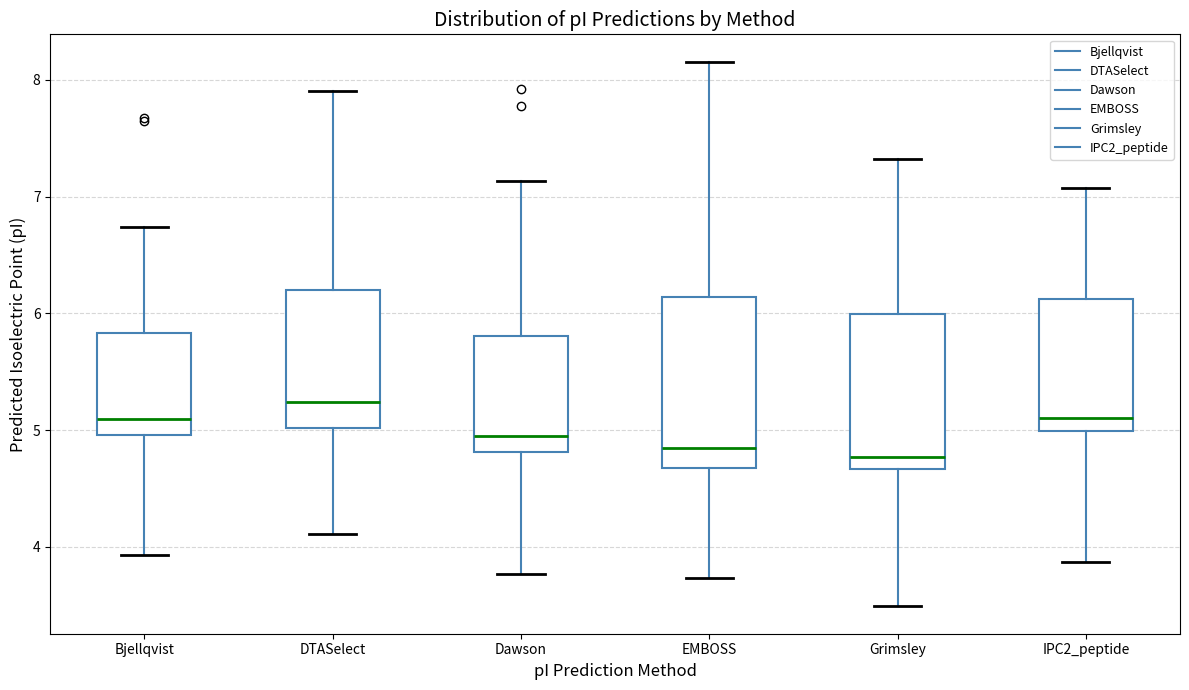

Reading left to right, read every box against the y-axis: the position of its median line, the range the box covers, and the ends of its whiskers. The values are not printed on the chart, so give them approximately, as read against the axis.

Bjellqvist: median 5.1, box 5.0 to 5.8, whiskers 3.9 to 6.7
DTASelect: median 5.2, box 5.0 to 6.2, whiskers 4.1 to 7.9
Dawson: median 4.9, box 4.8 to 5.8, whiskers 3.8 to 7.1
EMBOSS: median 4.9, box 4.7 to 6.1, whiskers 3.7 to 8.2
Grimsley: median 4.8, box 4.7 to 6.0, whiskers 3.5 to 7.3
IPC2_peptide: median 5.1, box 5.0 to 6.1, whiskers 3.9 to 7.1